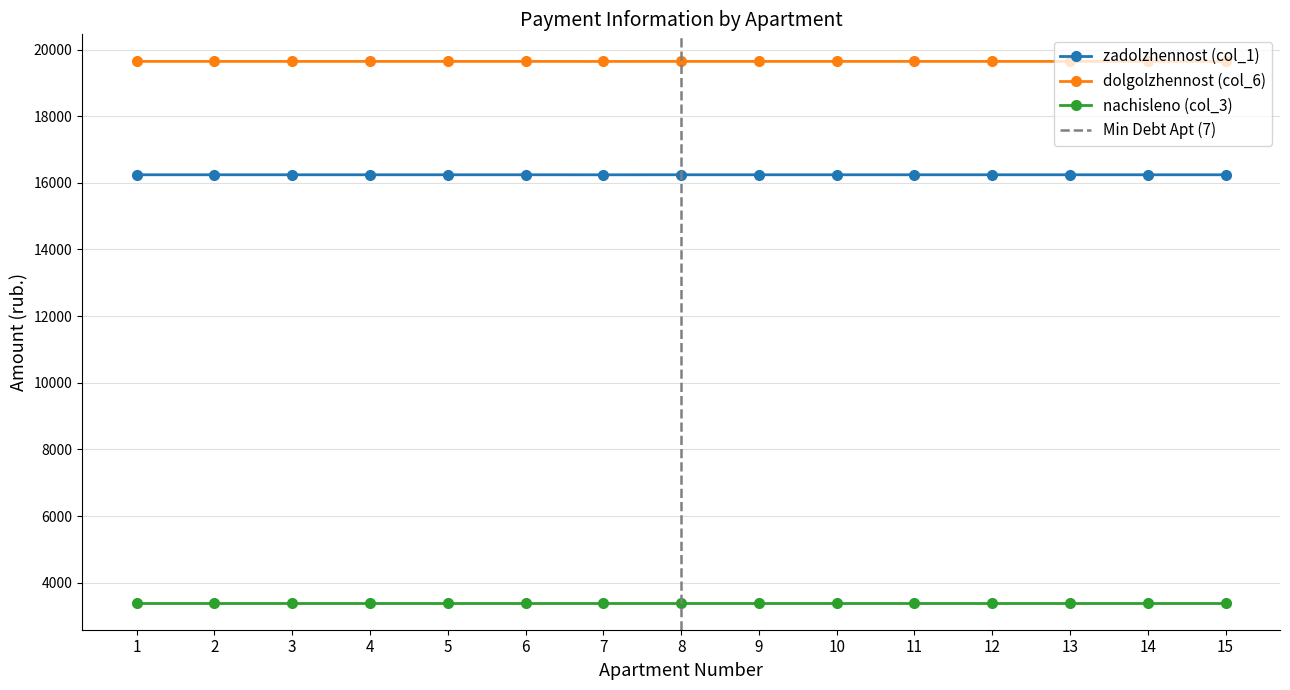

Is the value of dolgolzhennost (col_6) at 9 greater than the value of zadolzhennost (col_1) at 3?

Yes